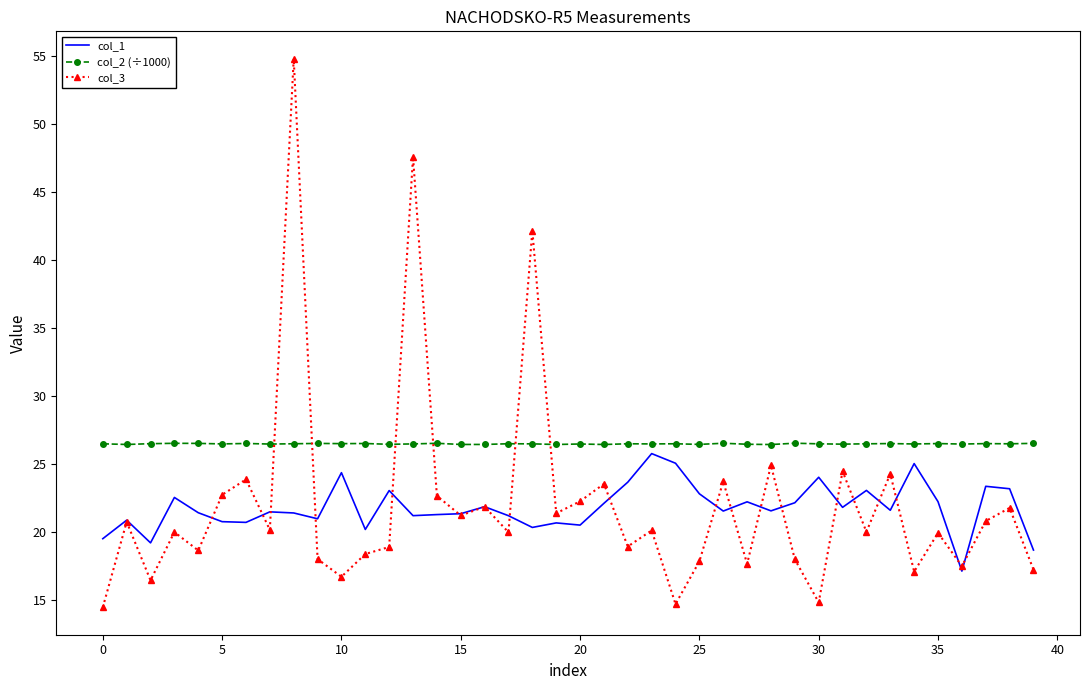

What are all the series names shown in the legend?

col_1, col_2 (÷1000), col_3